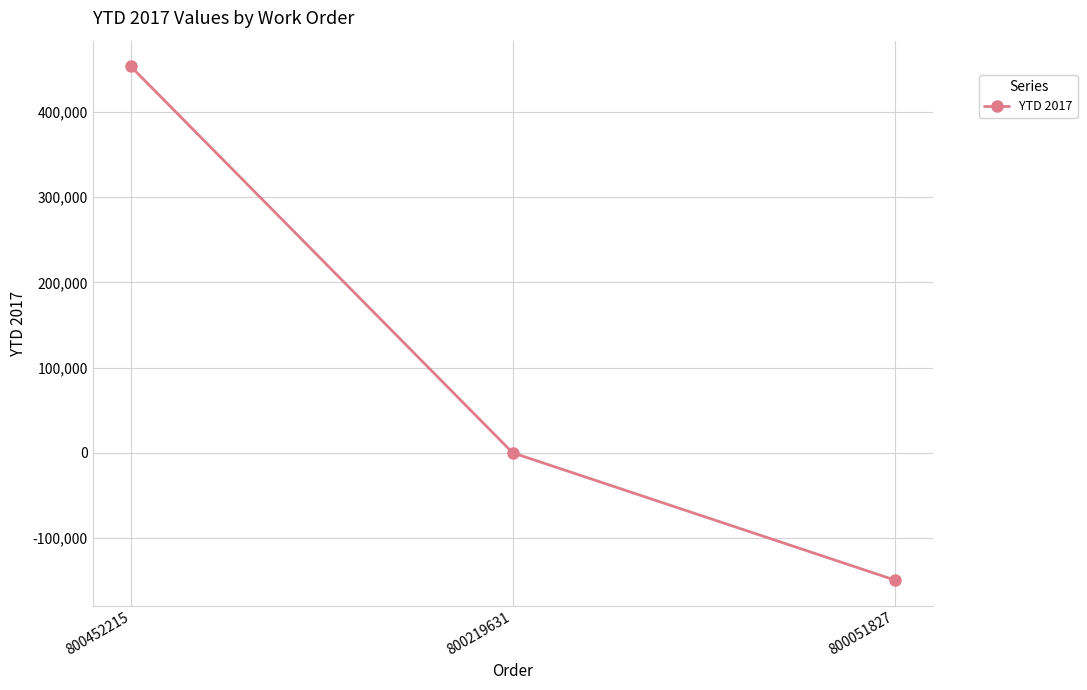

List the labels in order of value, largest first.

800452215, 800219631, 800051827